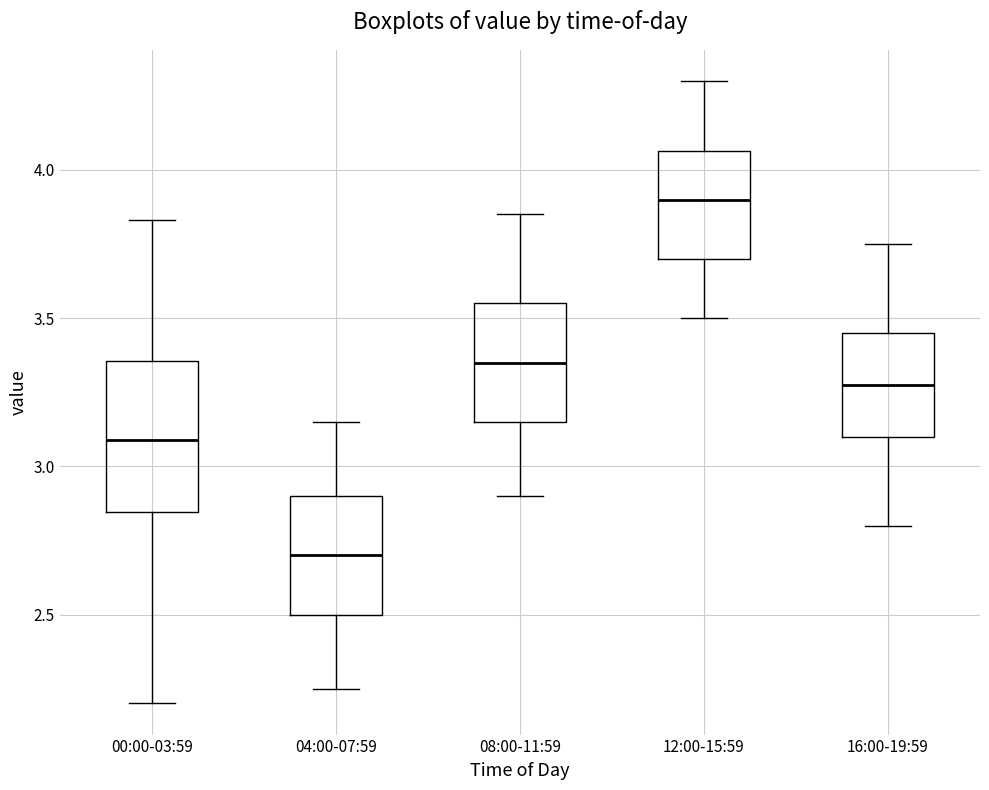

Which box's median line is the lowest?

04:00-07:59